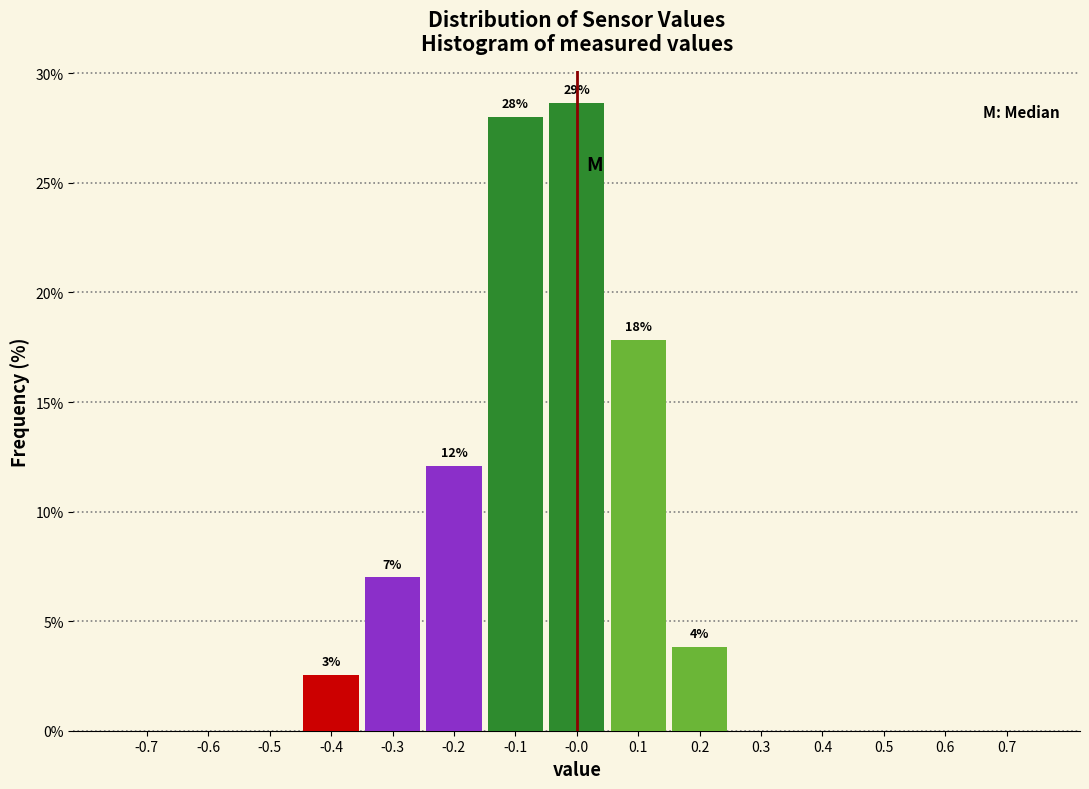

Which range on the x-axis has the tallest bar?

-0.05 to 0.05